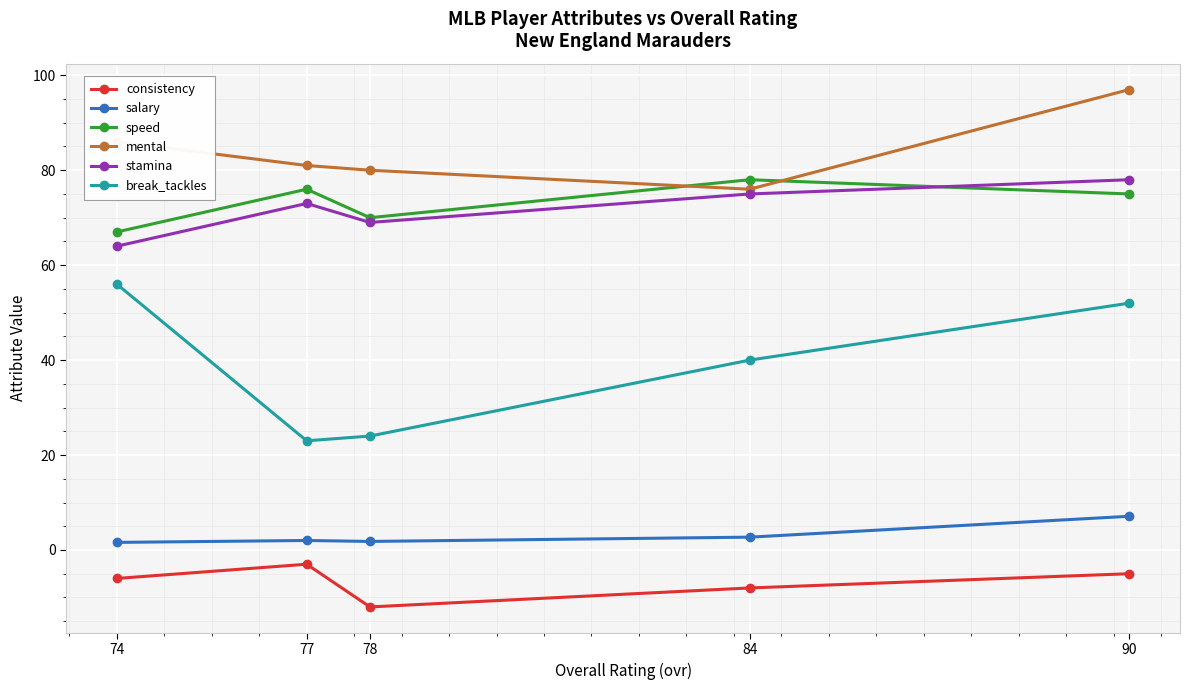

What are all the series names shown in the legend?

consistency, salary, speed, mental, stamina, break_tackles